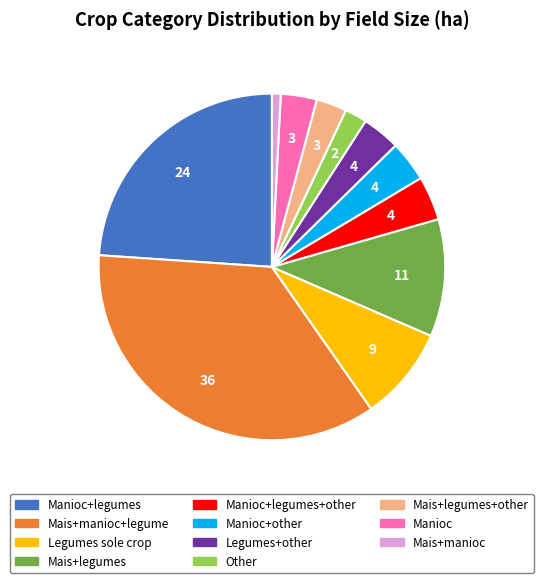

Does any single category account for the majority?

No